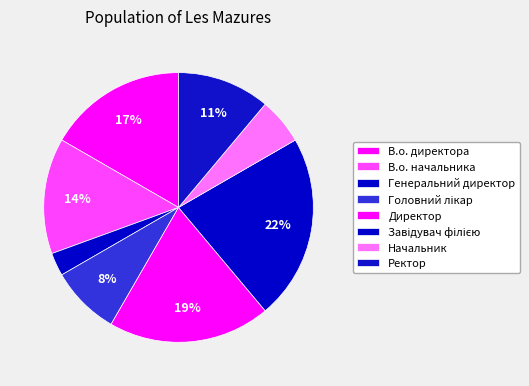

How many segments does this pie chart have?

8